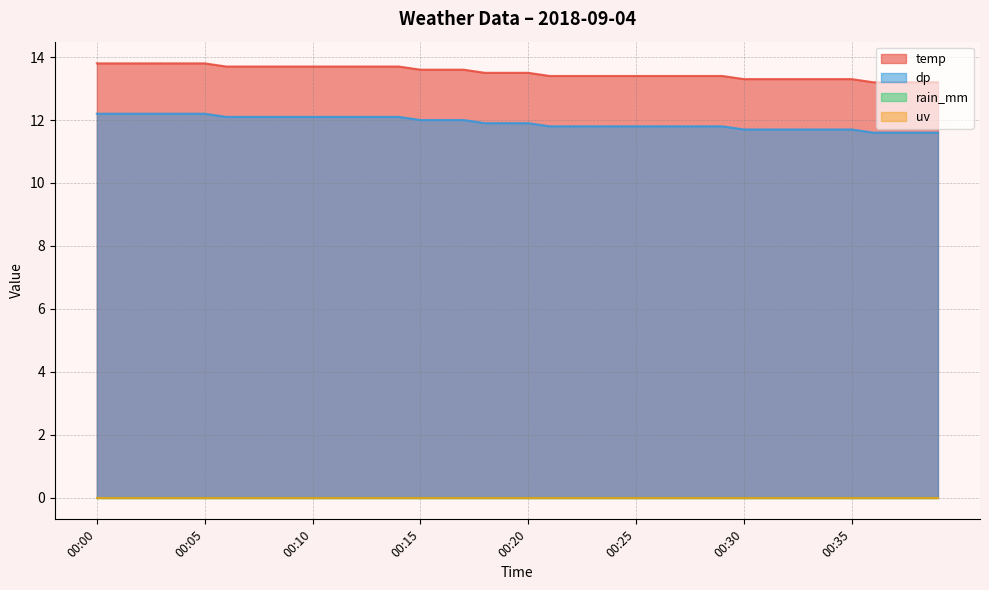

What is the sum of all dp values?

476.6